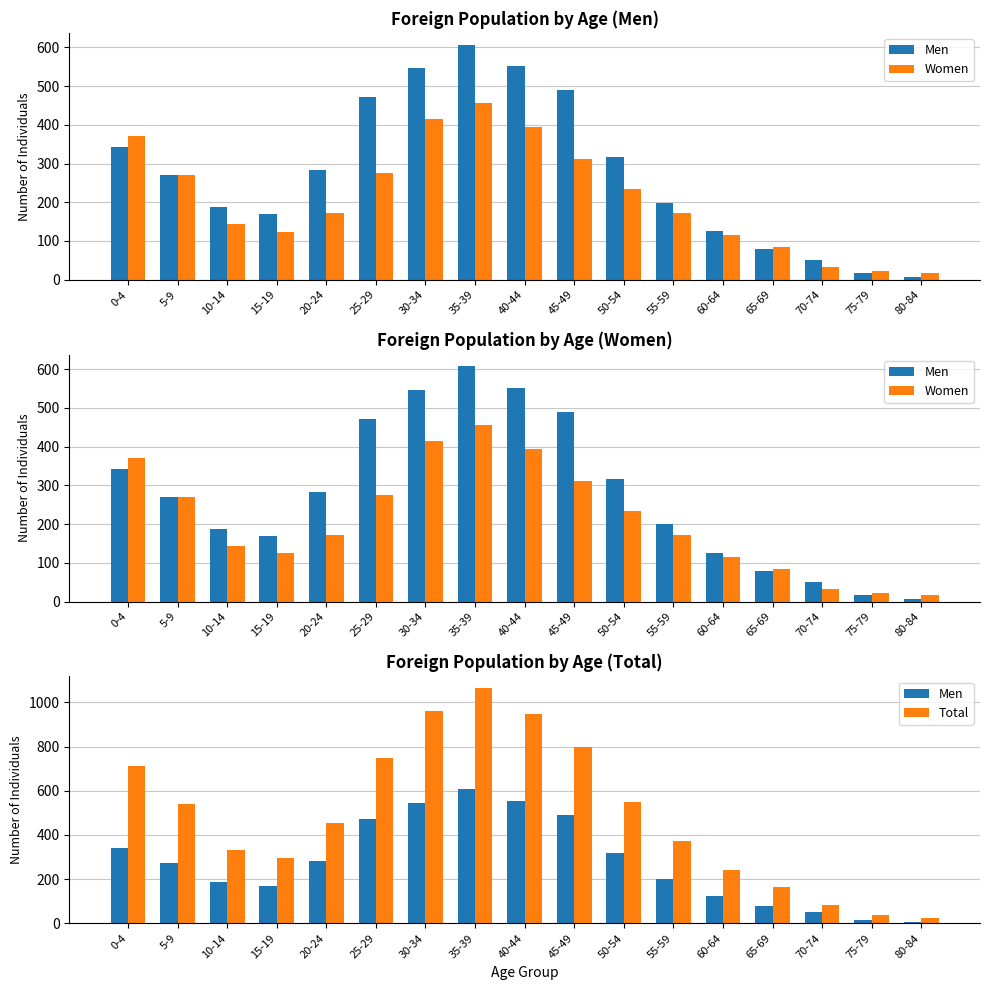

The Women series shows 34 at 75-79. True or false?

False